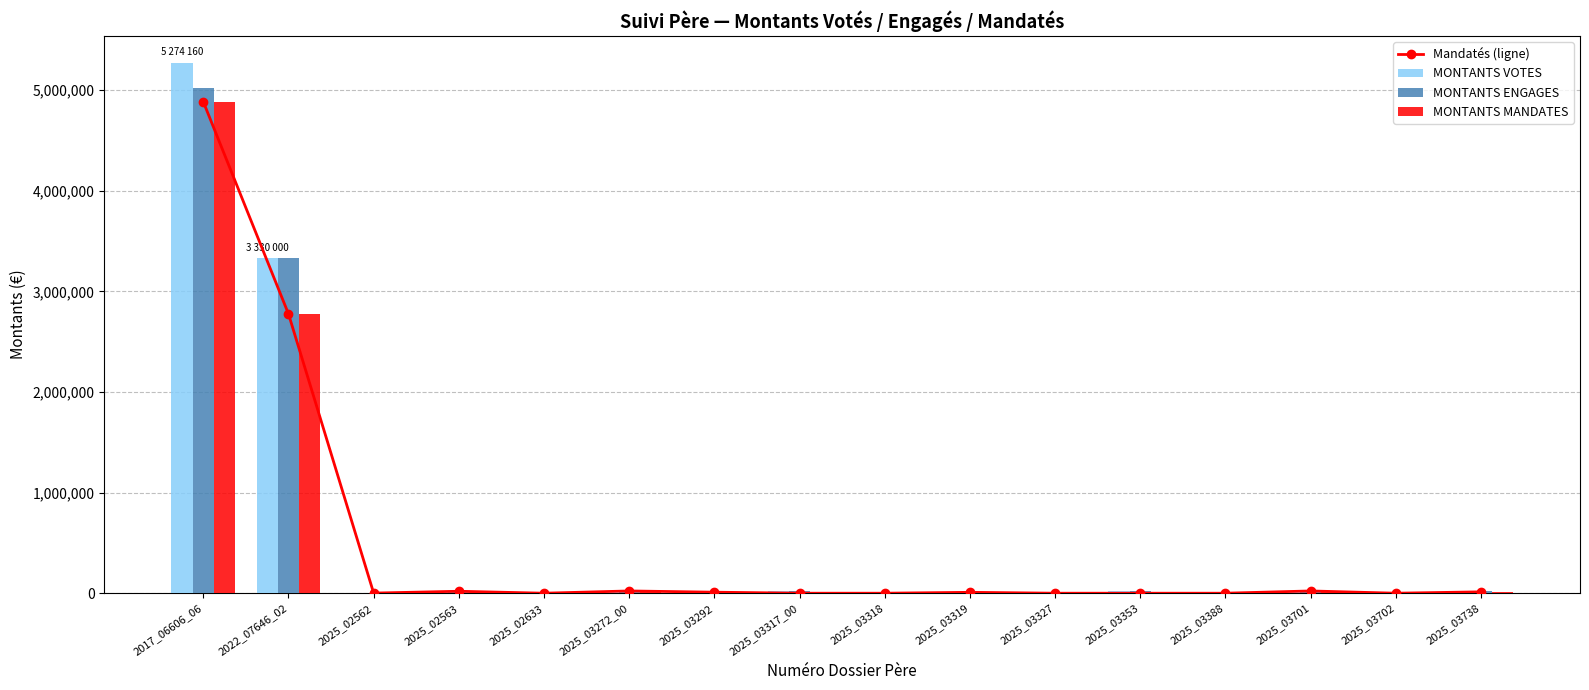

Between 2025_03272_00 and 2025_02633, which is larger?

2025_03272_00